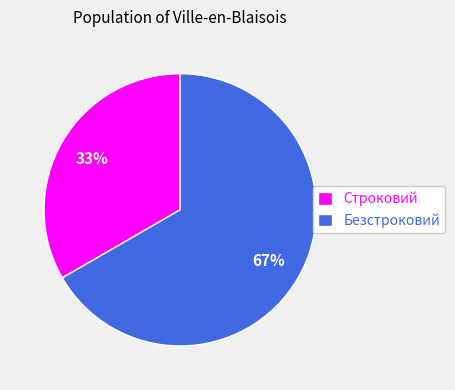

To the nearest percent, what is the combined percentage of Безстроковий and Строковий?

100%